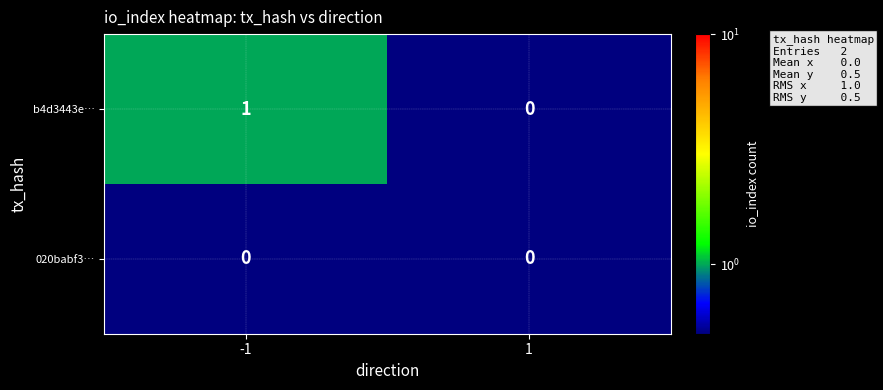

Is it true that 020babf3… equals 0 at 1?

True